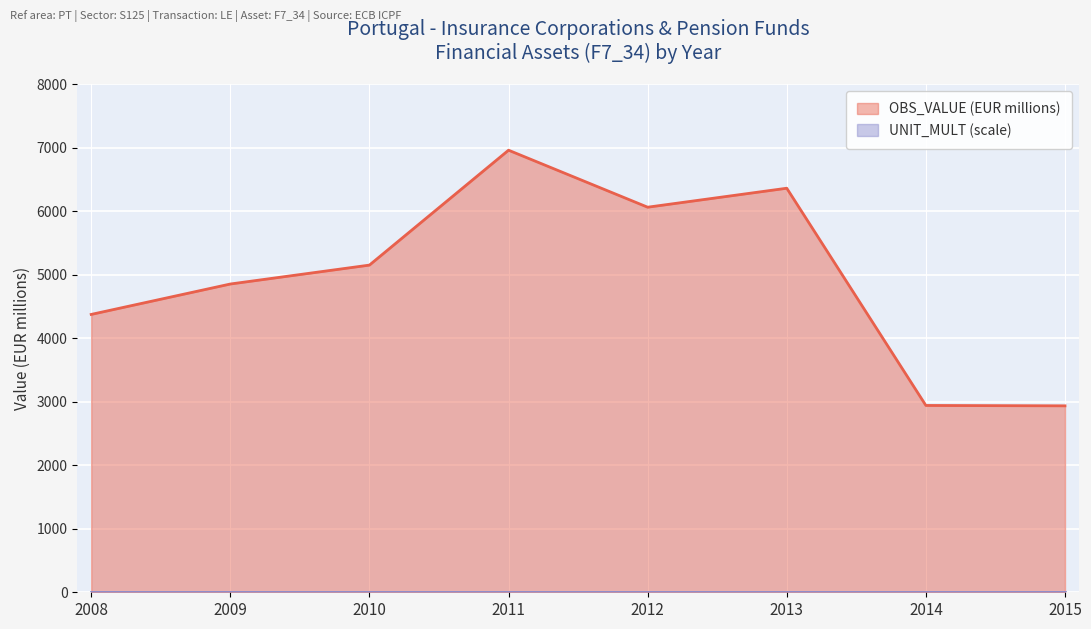

The value at 2012 is 6066. True or false?

True